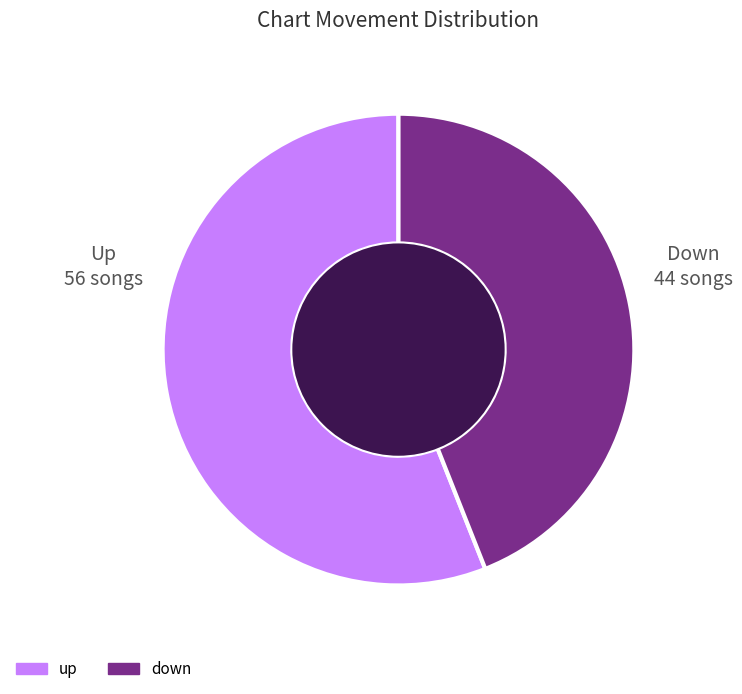

What is the smallest slice in the pie chart?

down